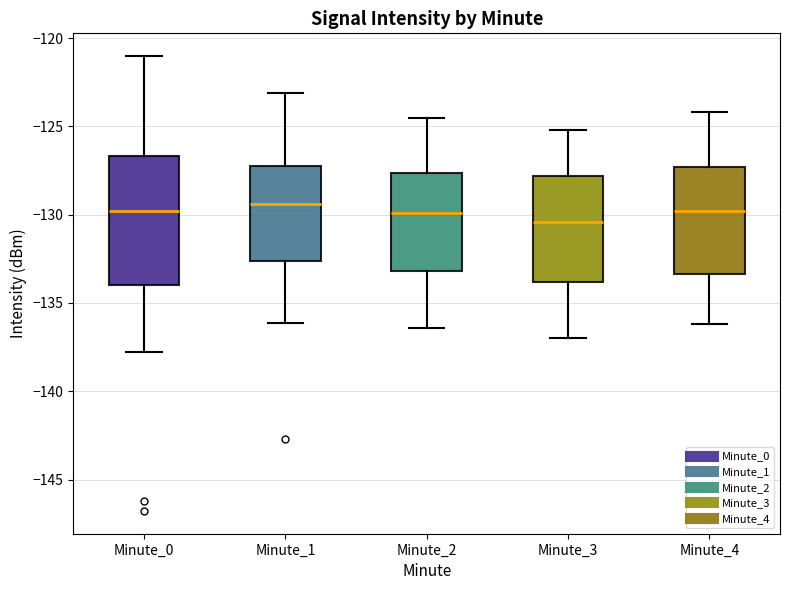

Where does the median line of the box for Minute_1 sit on the y-axis? The values are not printed on the chart, so give them approximately, as read against the axis.

-129.5